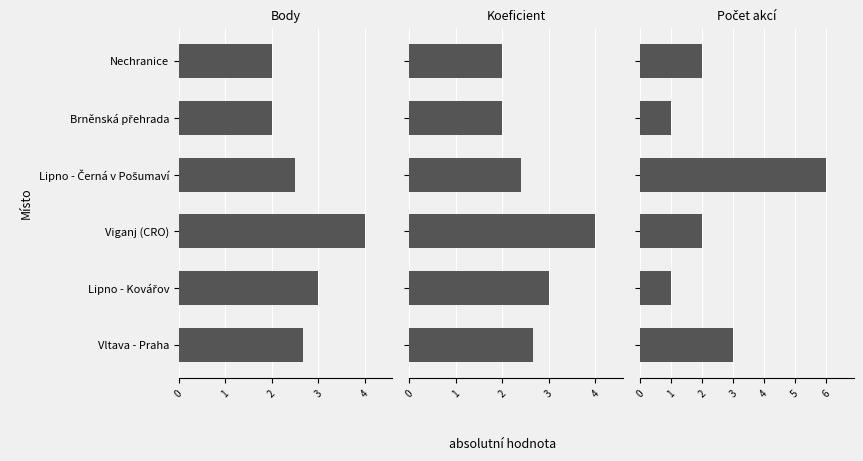

Between Lipno - Černá v Pošumaví and Vltava - Praha, which series saw the biggest shift?

Počet akcí